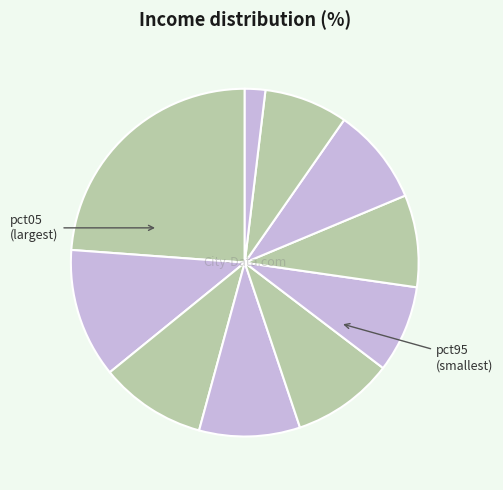

How many segments does this pie chart have?

10